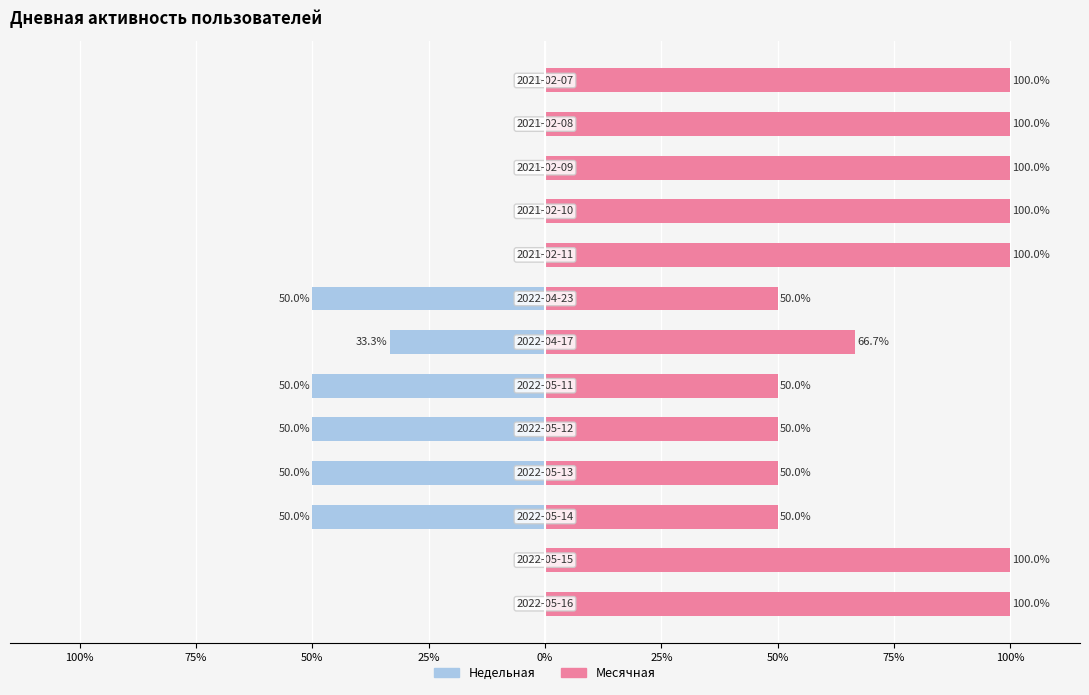

Which has a higher value, 25% or 100%?

100%